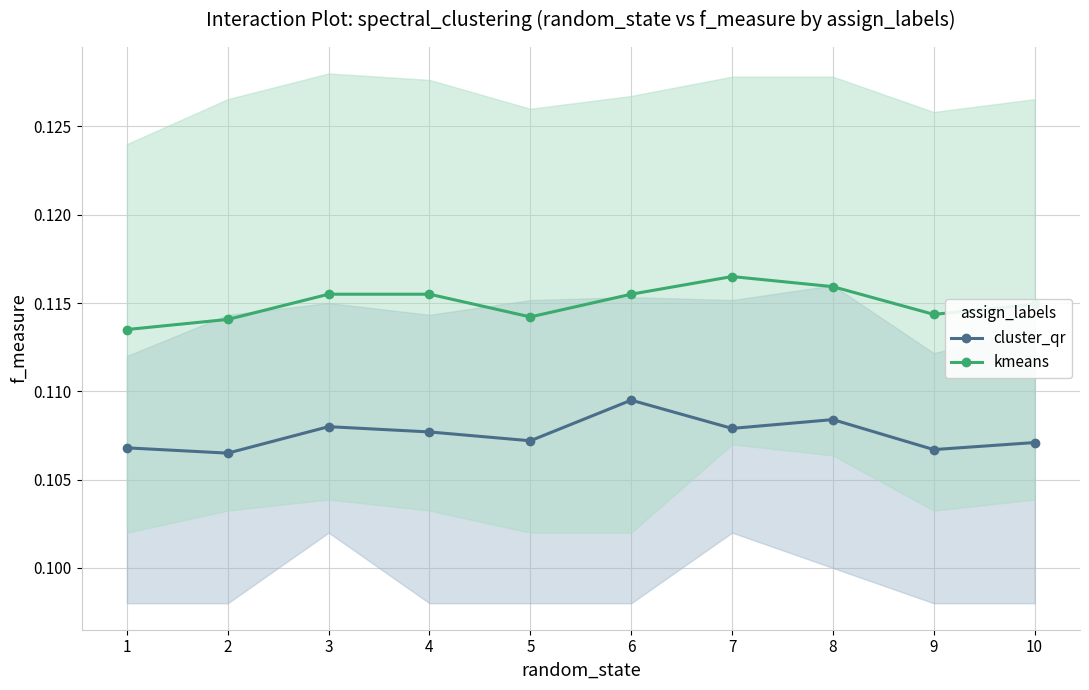

Between 2 and 4, which series saw the biggest shift?

kmeans